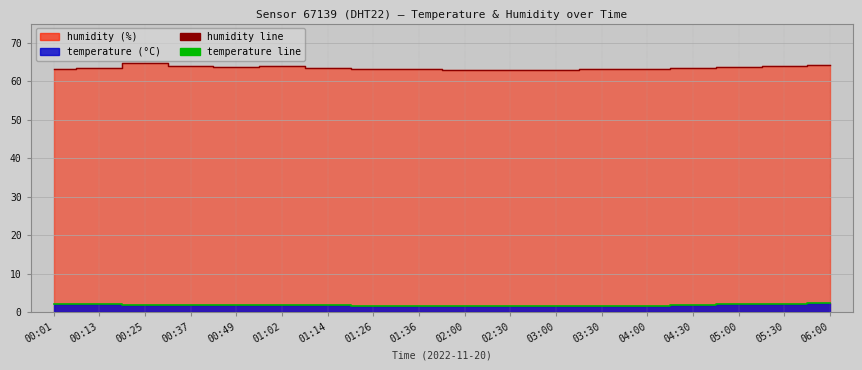

True or false: humidity line and temperature line cross at least once.

False